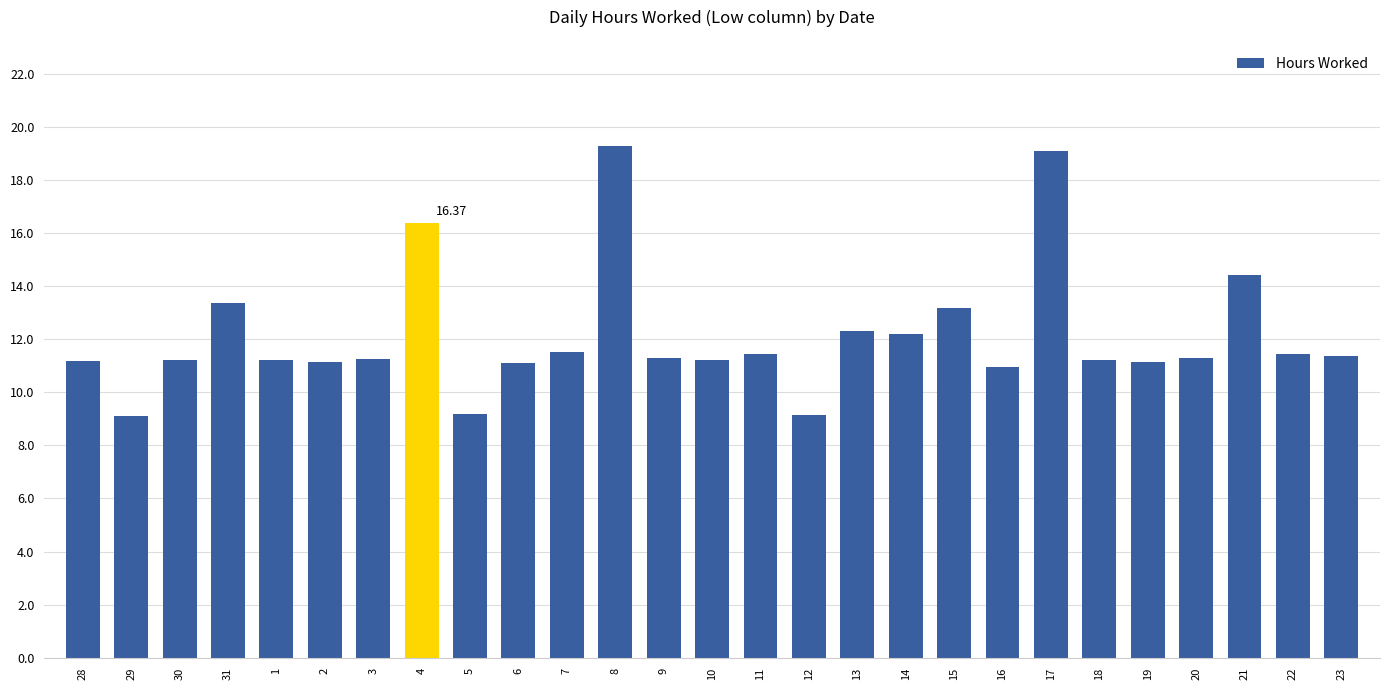

What is the difference between the second highest and second lowest values?

9.9